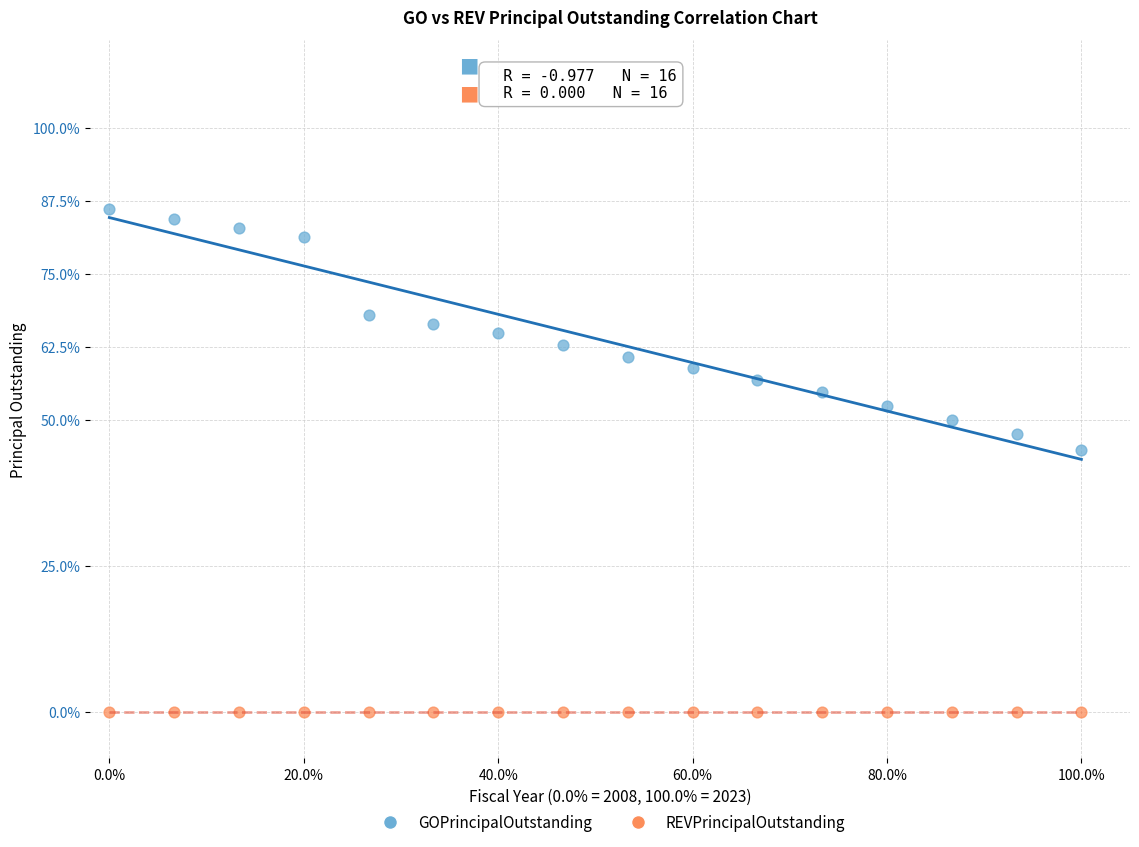

Which series reaches the maximum Y coordinate?

GOPrincipalOutstanding